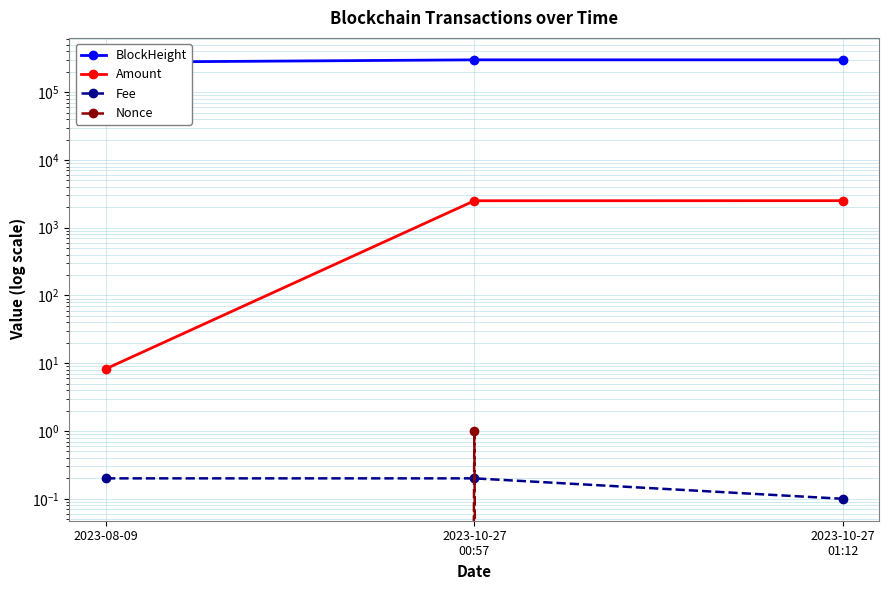

What is the total value across all series at 2023-08-09?

276919.5